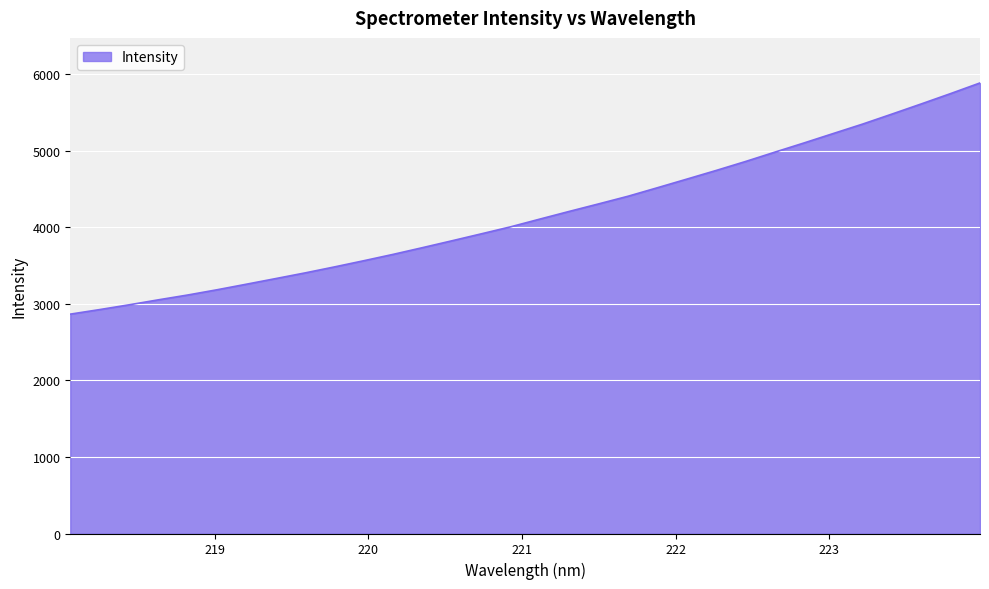

What is the maximum value shown in the chart?

5882.3